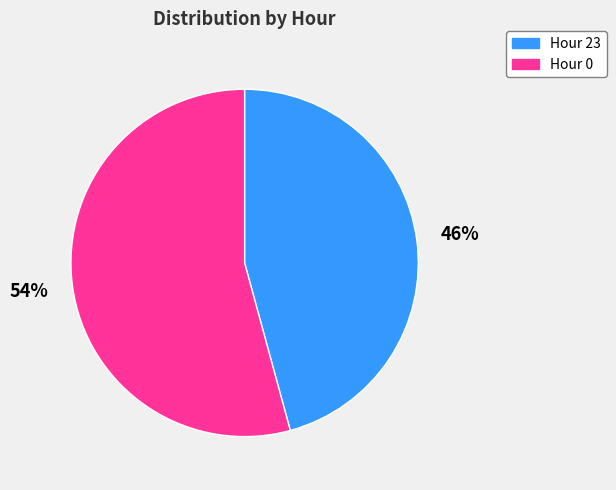

Which has a higher value, Hour 0 or Hour 23?

Hour 0